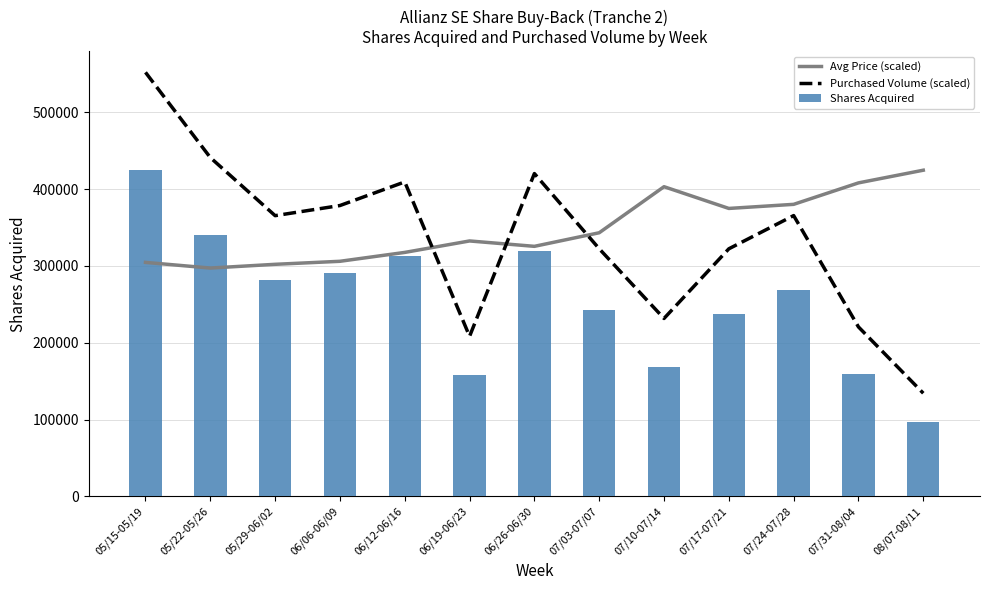

The Avg Price (scaled) series shows 104238.4 at 07/17-07/21. True or false?

False